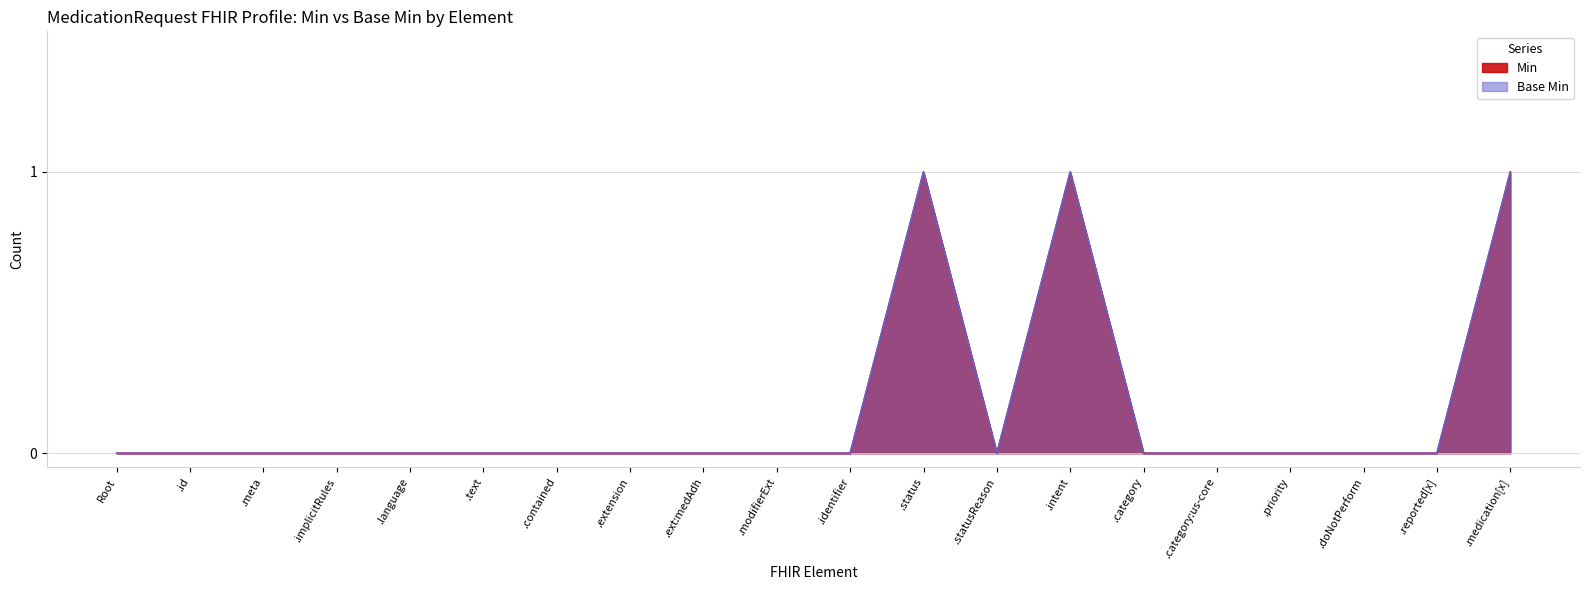

What position from the left is .status?

12